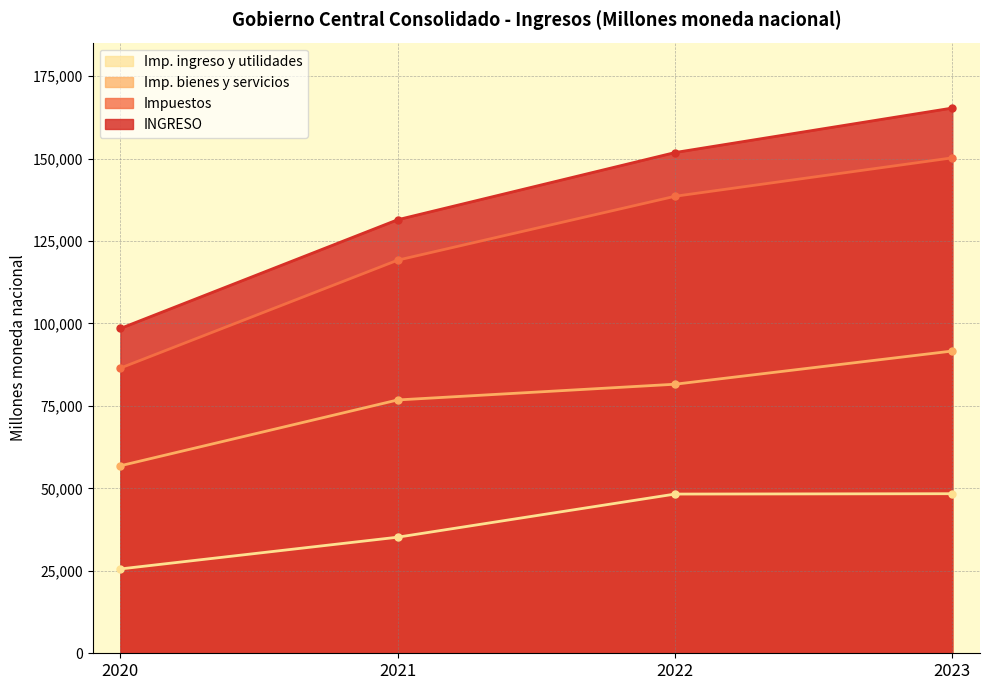

Which has a higher value, 2021 or 2022?

2022